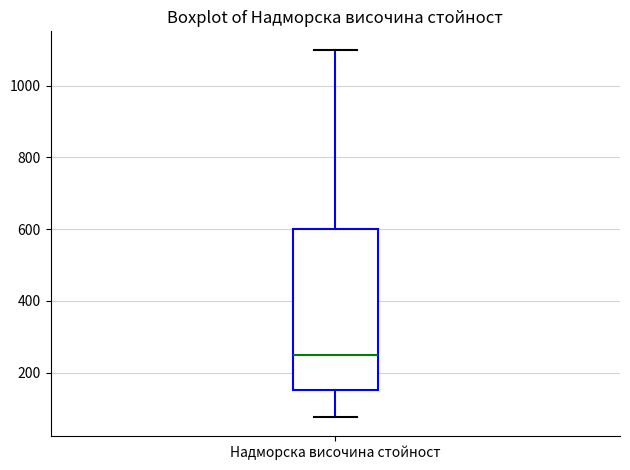

Where does the median line of the box for Надморска височина стойност sit on the y-axis? The values are not printed on the chart, so give them approximately, as read against the axis.

260